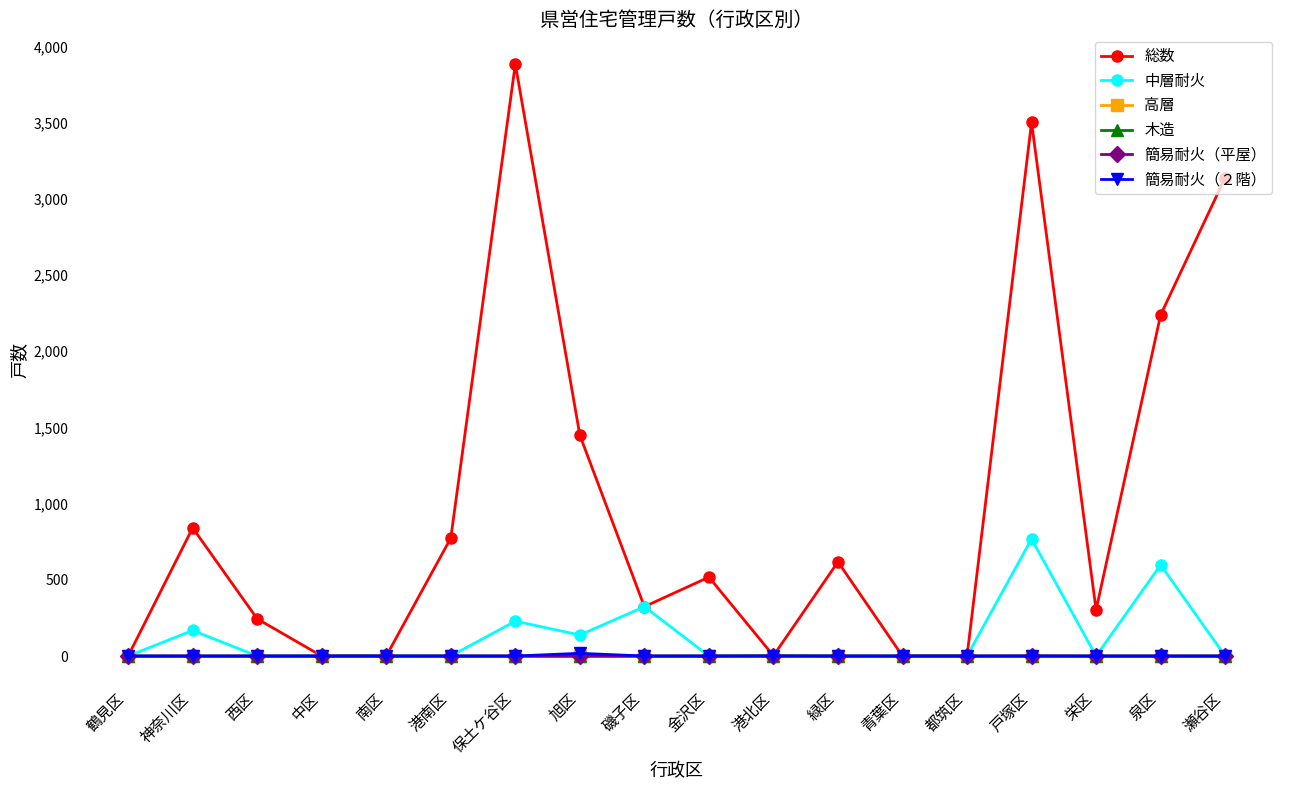

True or false: 総数 has a value of 0 at 青葉区.

True